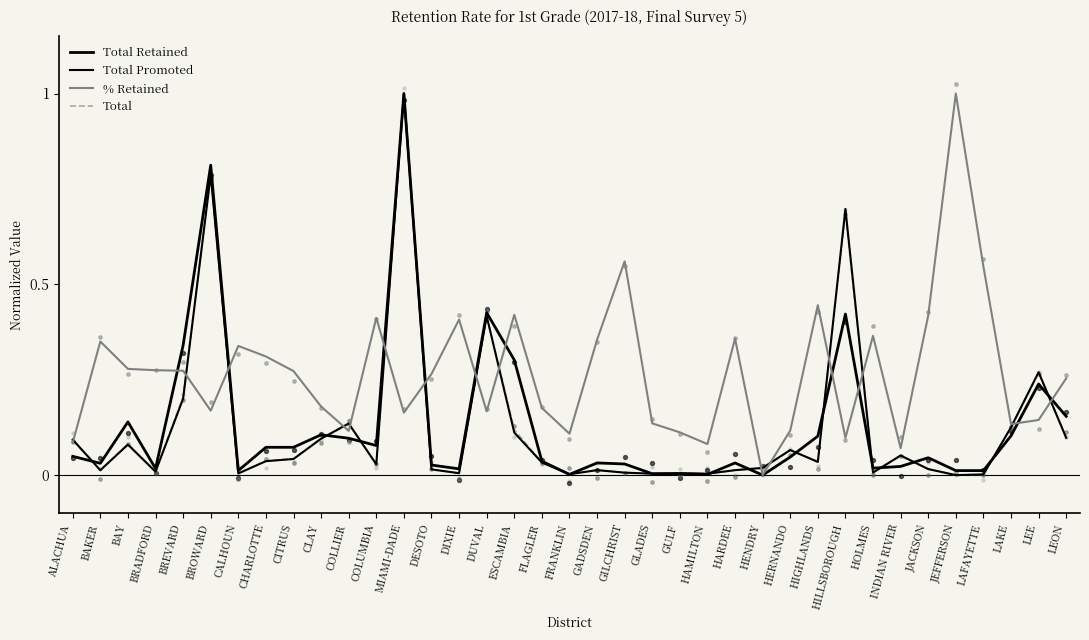

Which series has the largest total across all categories?

% Retained